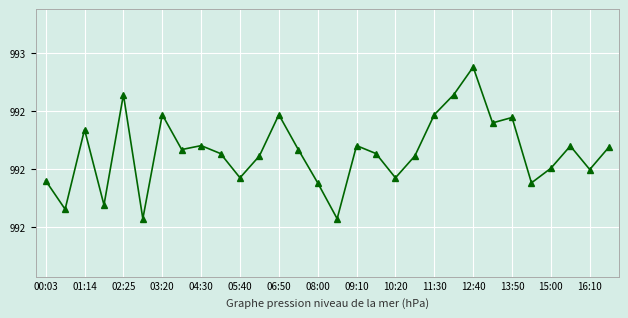

Is this an area chart (filled region under the line)?

No